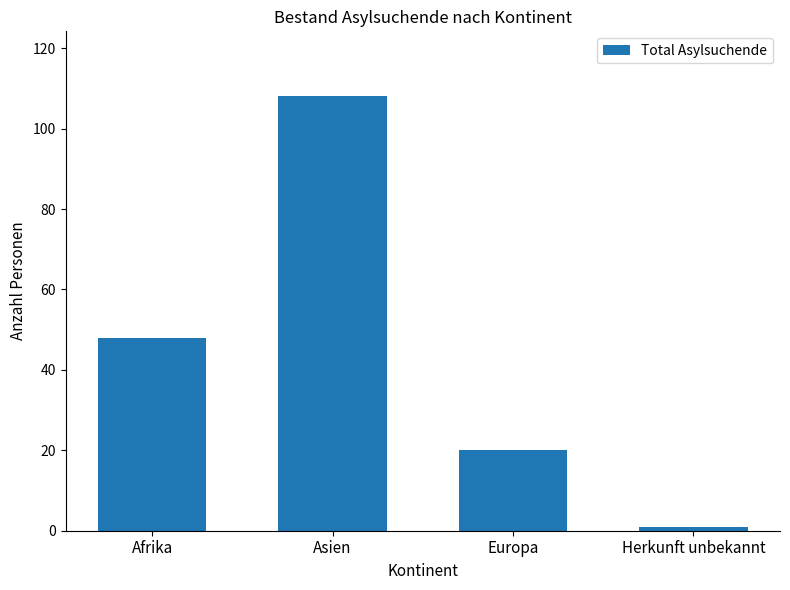

What position from the left is Afrika?

1